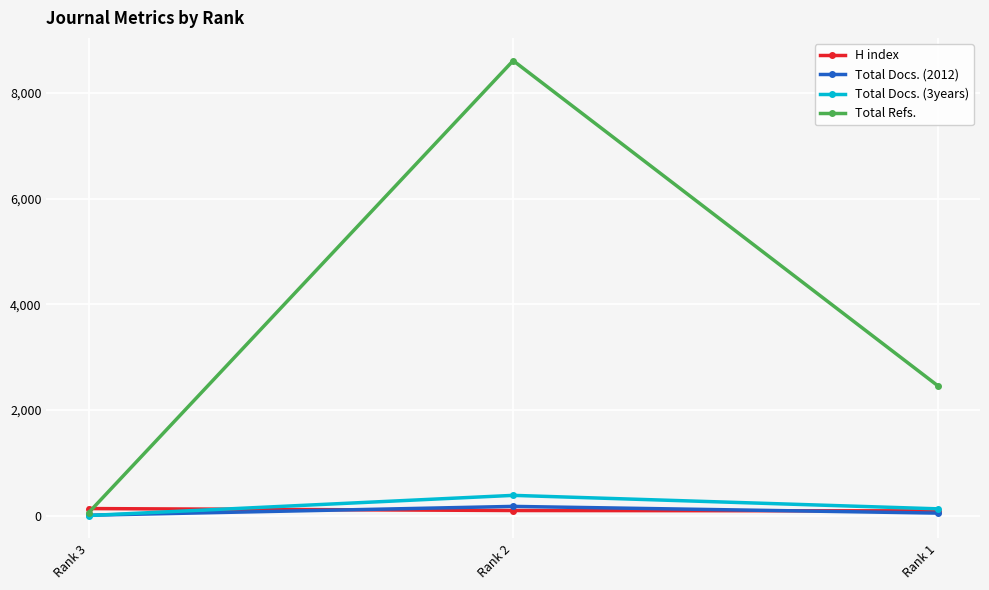

What are all the series names shown in the legend?

H index, Total Docs. (2012), Total Docs. (3years), Total Refs.